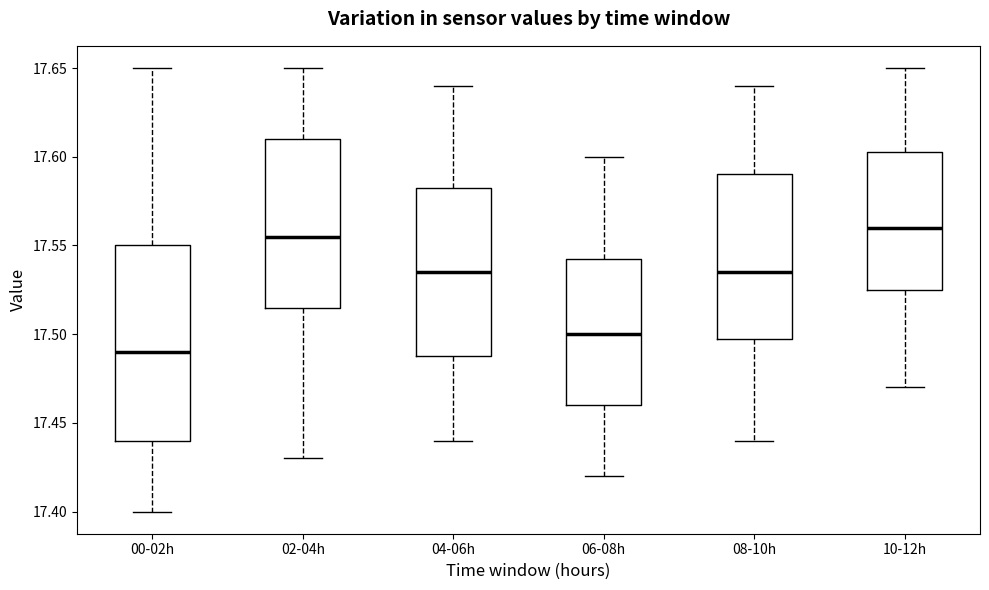

Which box is the tallest, from its lower edge to its upper edge?

00-02h